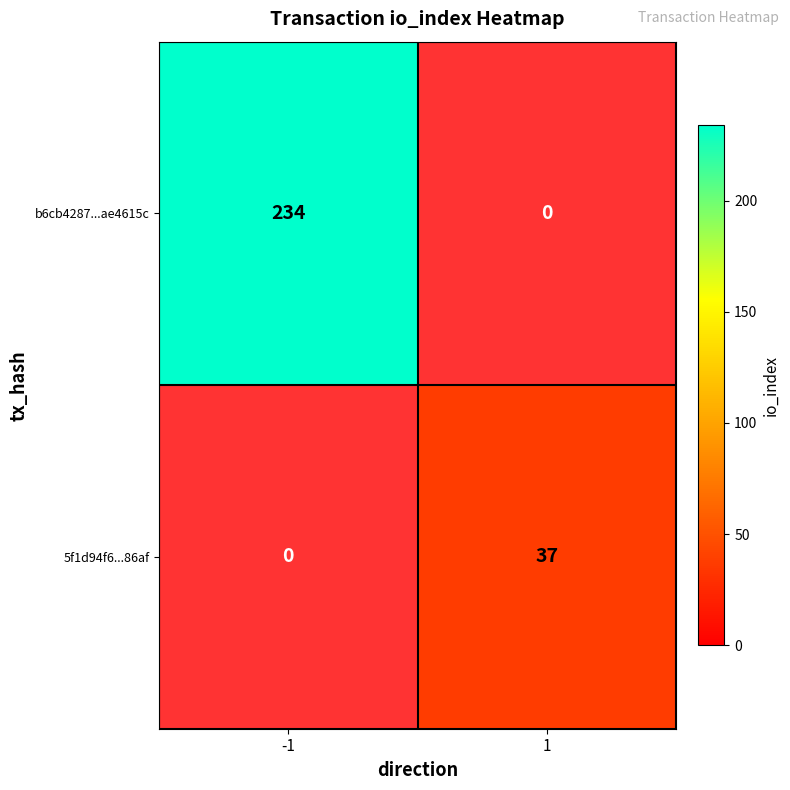

At which category is the sum across all series the highest?

-1